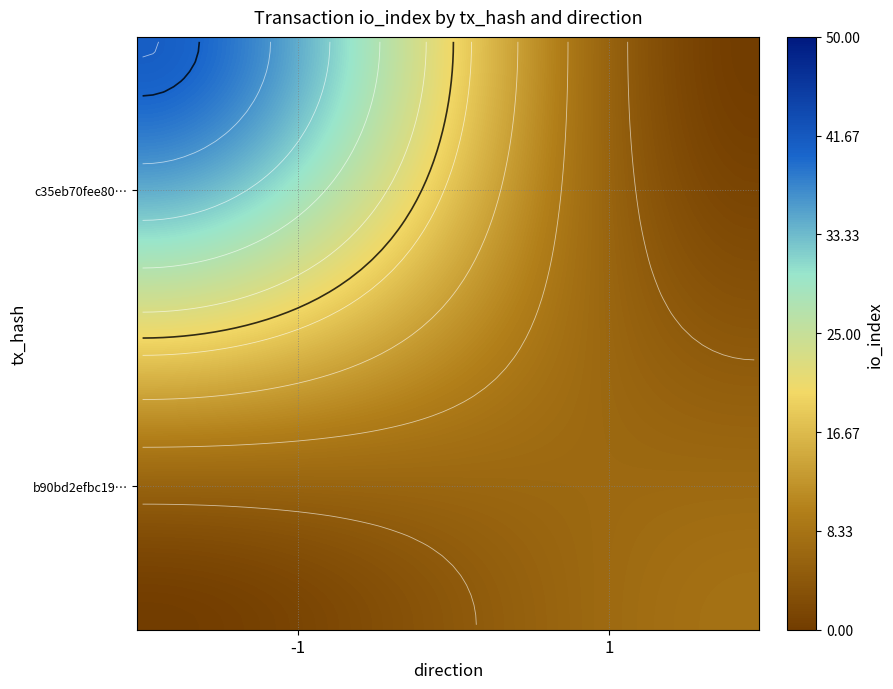

How many categories are shown in the chart?

2